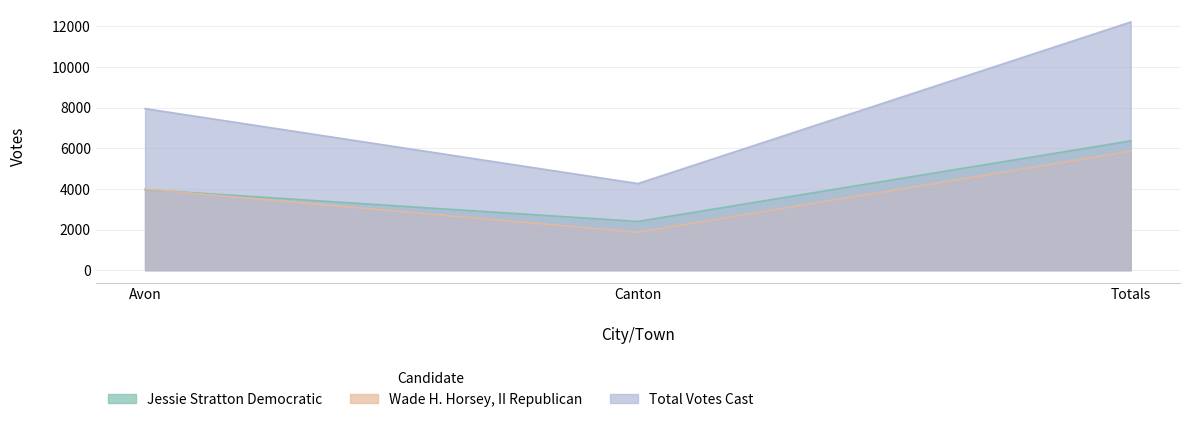

What is the total value across all series at Totals?

24422